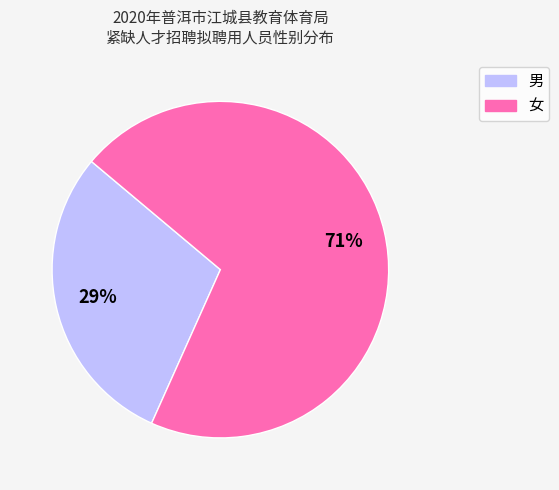

Rank the categories by value from lowest to highest.

男, 女